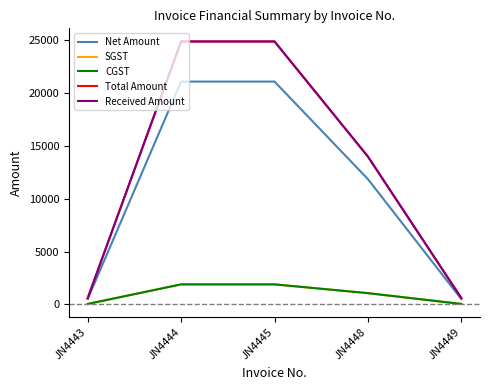

Is this an area chart (filled region under the line)?

No